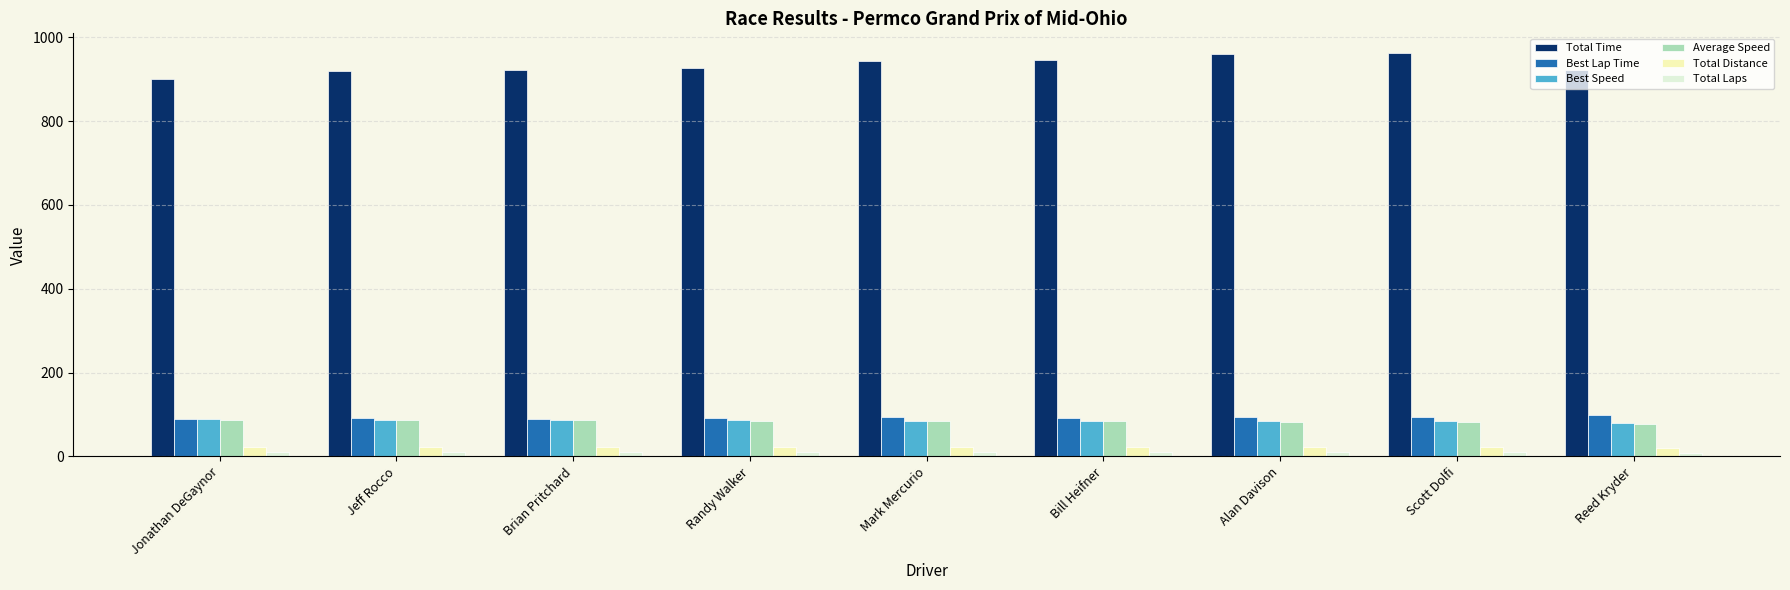

What is the greatest value displayed?

961.1